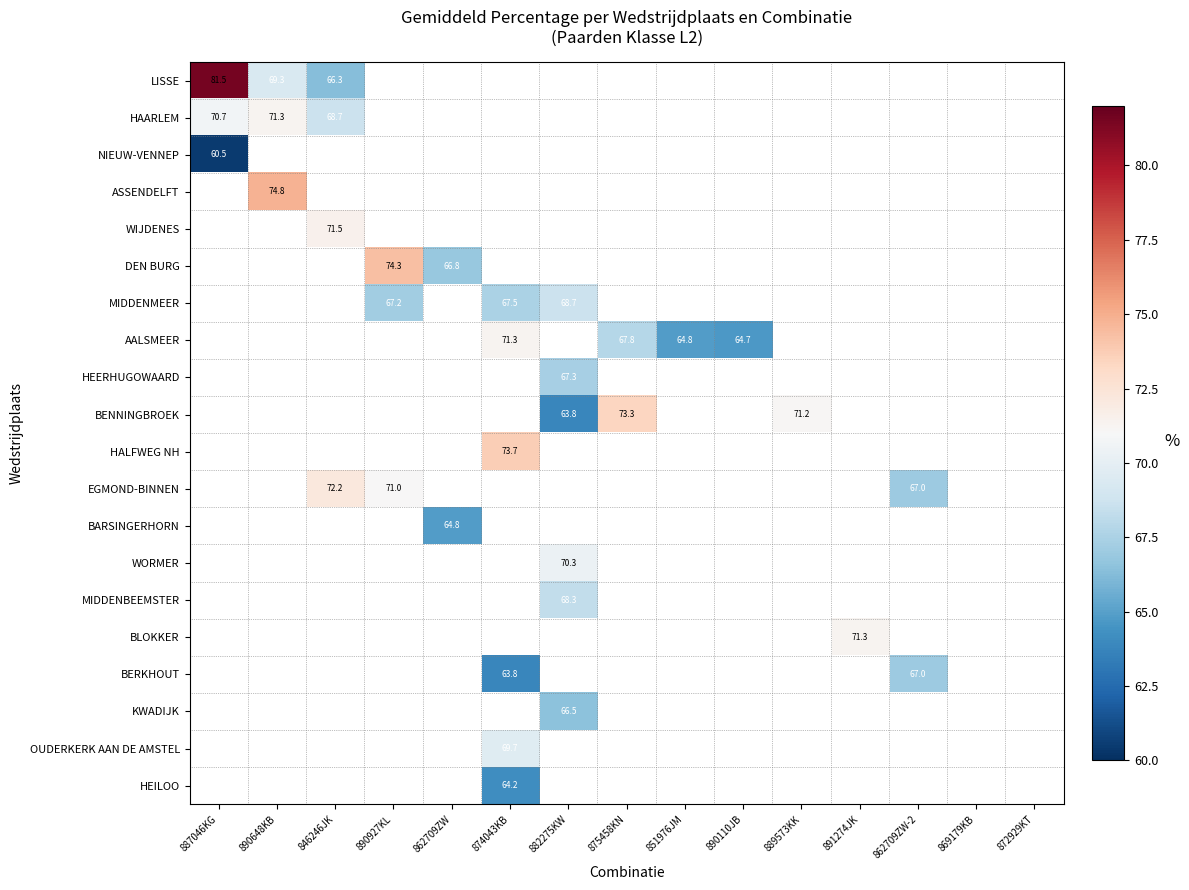

True or false: EGMOND-BINNEN has a value of 72.2 at 846246JK.

True